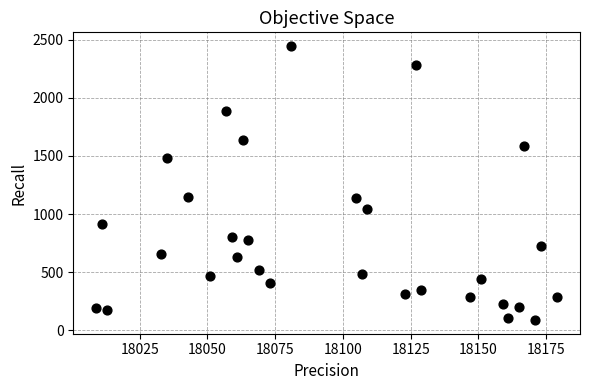

What is the range of X values (max minus min)?

170